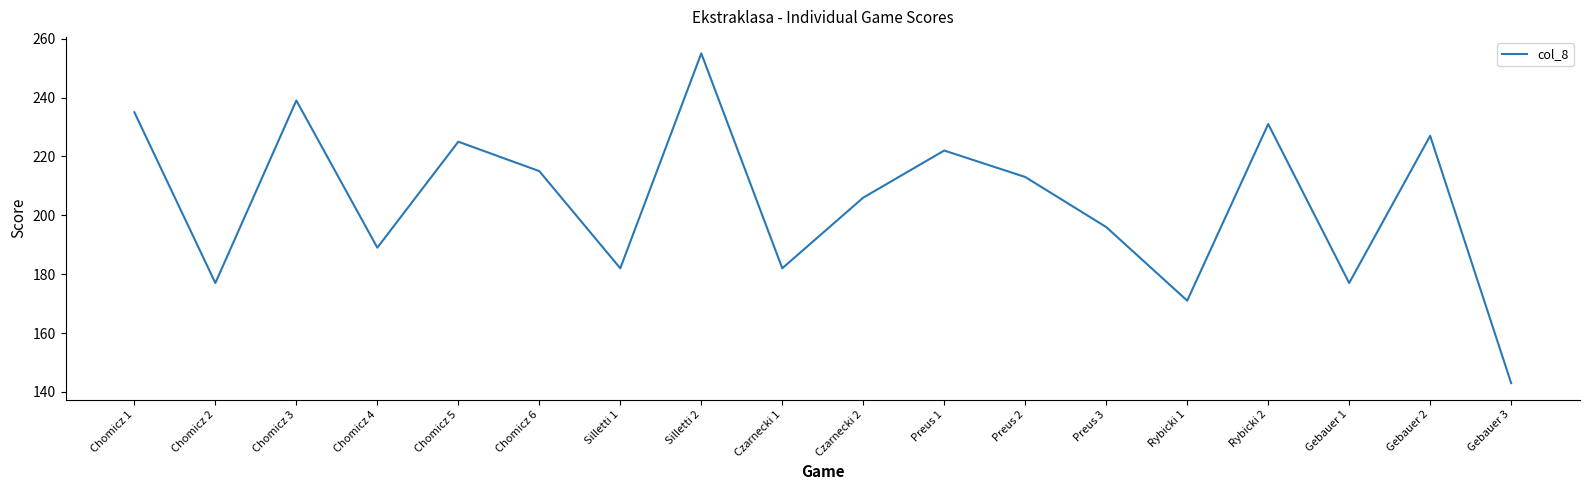

How many lines are shown in the chart?

1